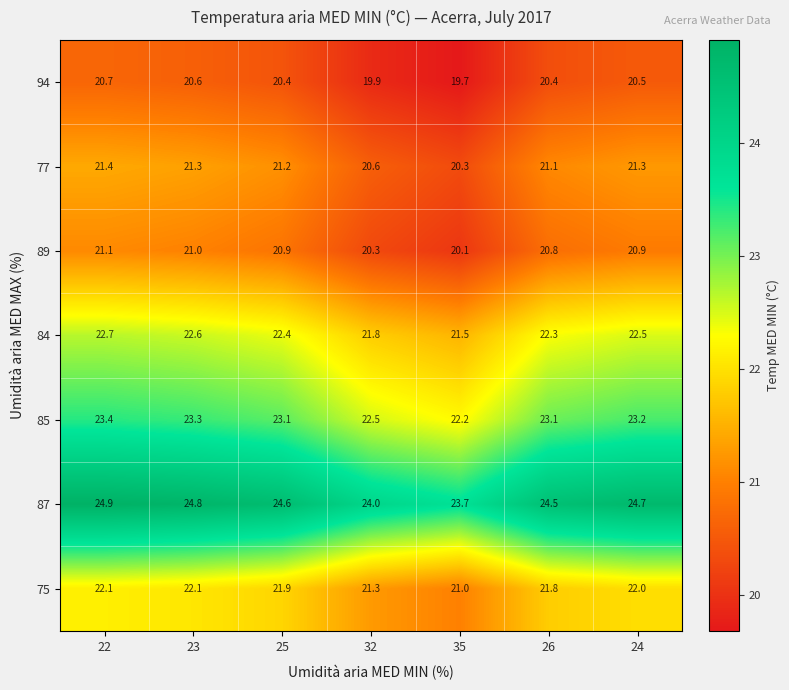

What is the total value across all series at 23?

155.7